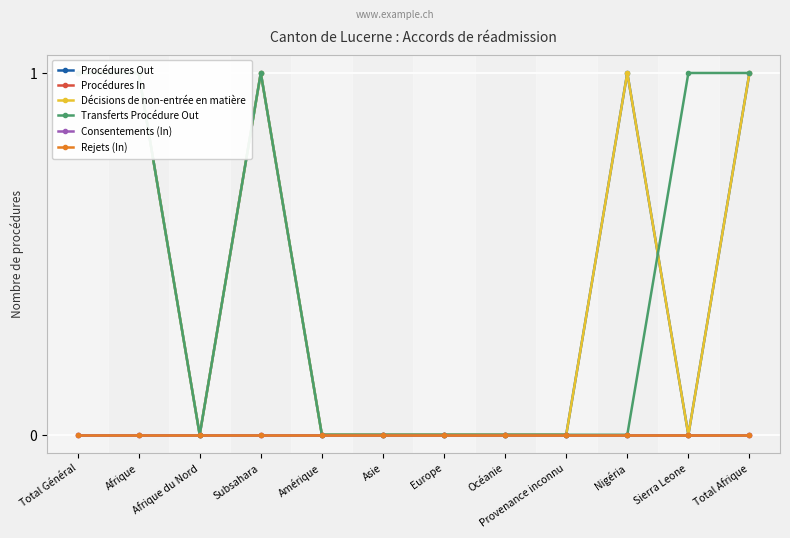

Where is Décisions de non-entrée en matière nearest to the value 0?

Afrique du Nord